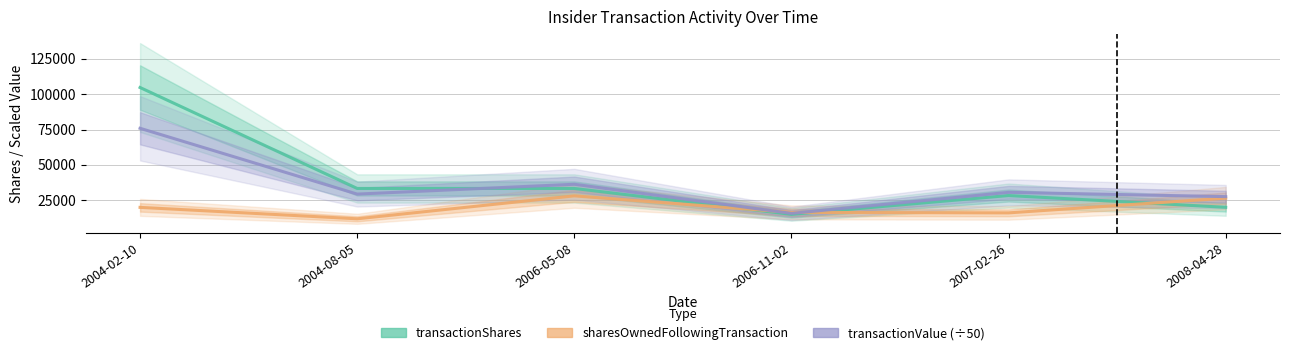

At which category is the sum across all series the highest?

2004-02-10